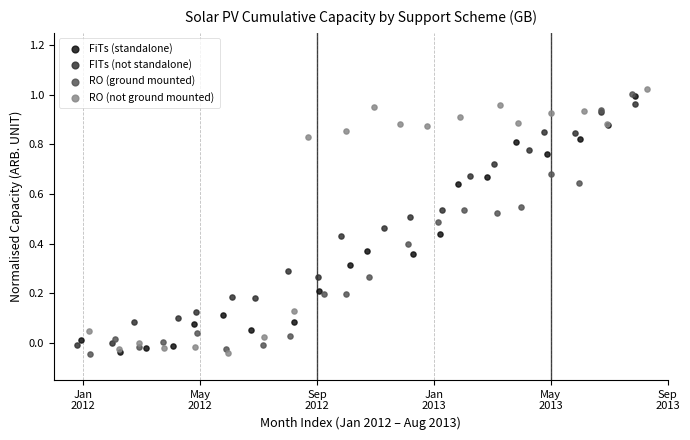

What are all the series names shown in the legend?

FiTs (standalone), FITs (not standalone), RO (ground mounted), RO (not ground mounted)